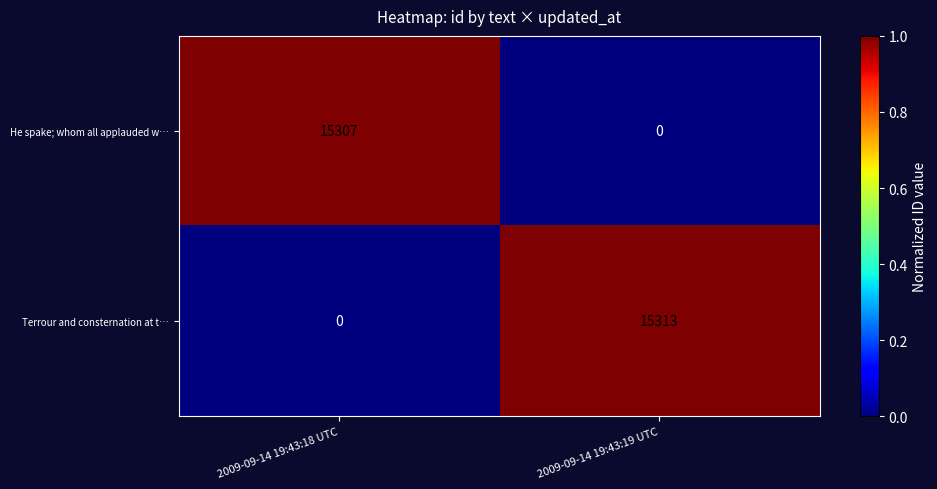

List the series in order of their peak value, lowest first.

He spake; whom all applauded w…, Terrour and consternation at t…